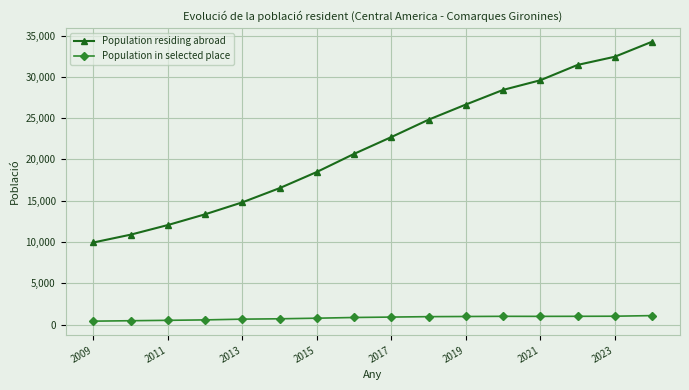

What is the lowest value of the Population residing abroad series?

9943